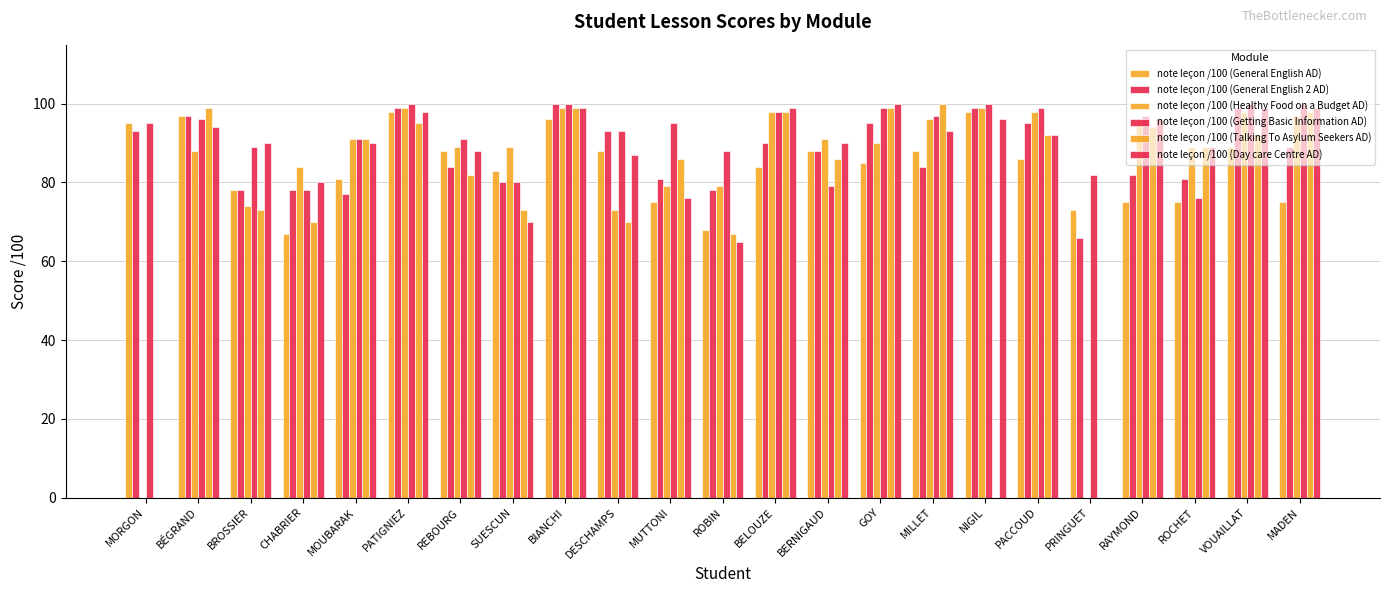

Count the number of data series in this chart.

6